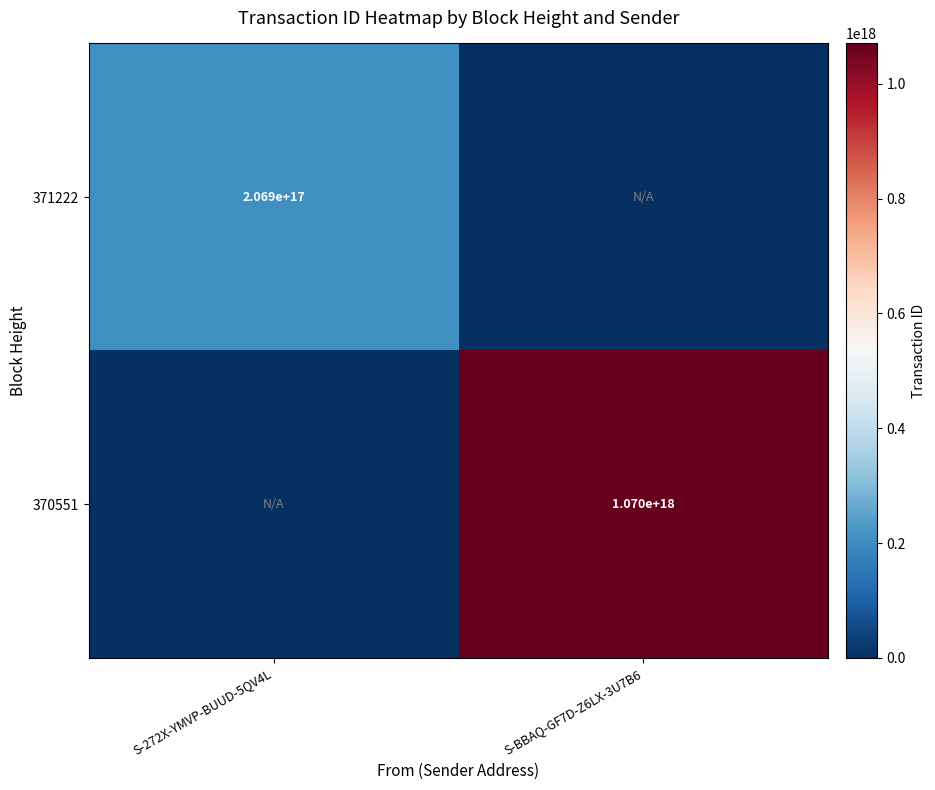

The value of 370551 at S-BBAQ-GF7D-Z6LX-3U7B6 is 275206257124284704. True or false?

False